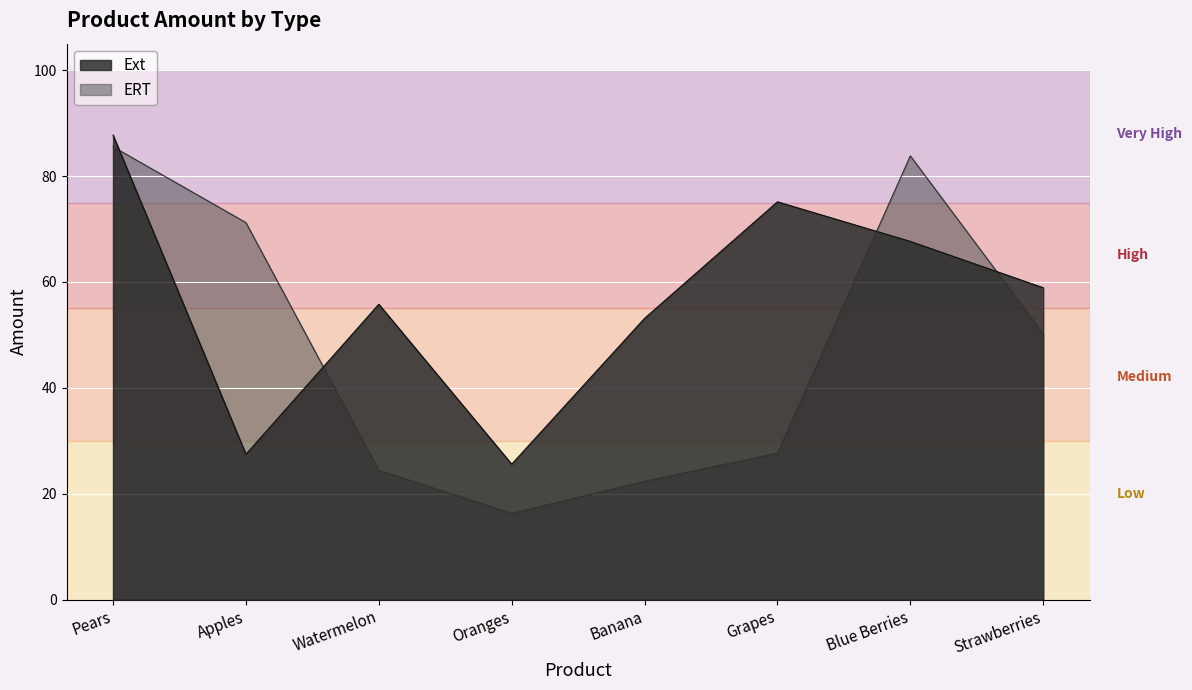

How many lines are shown in the chart?

2